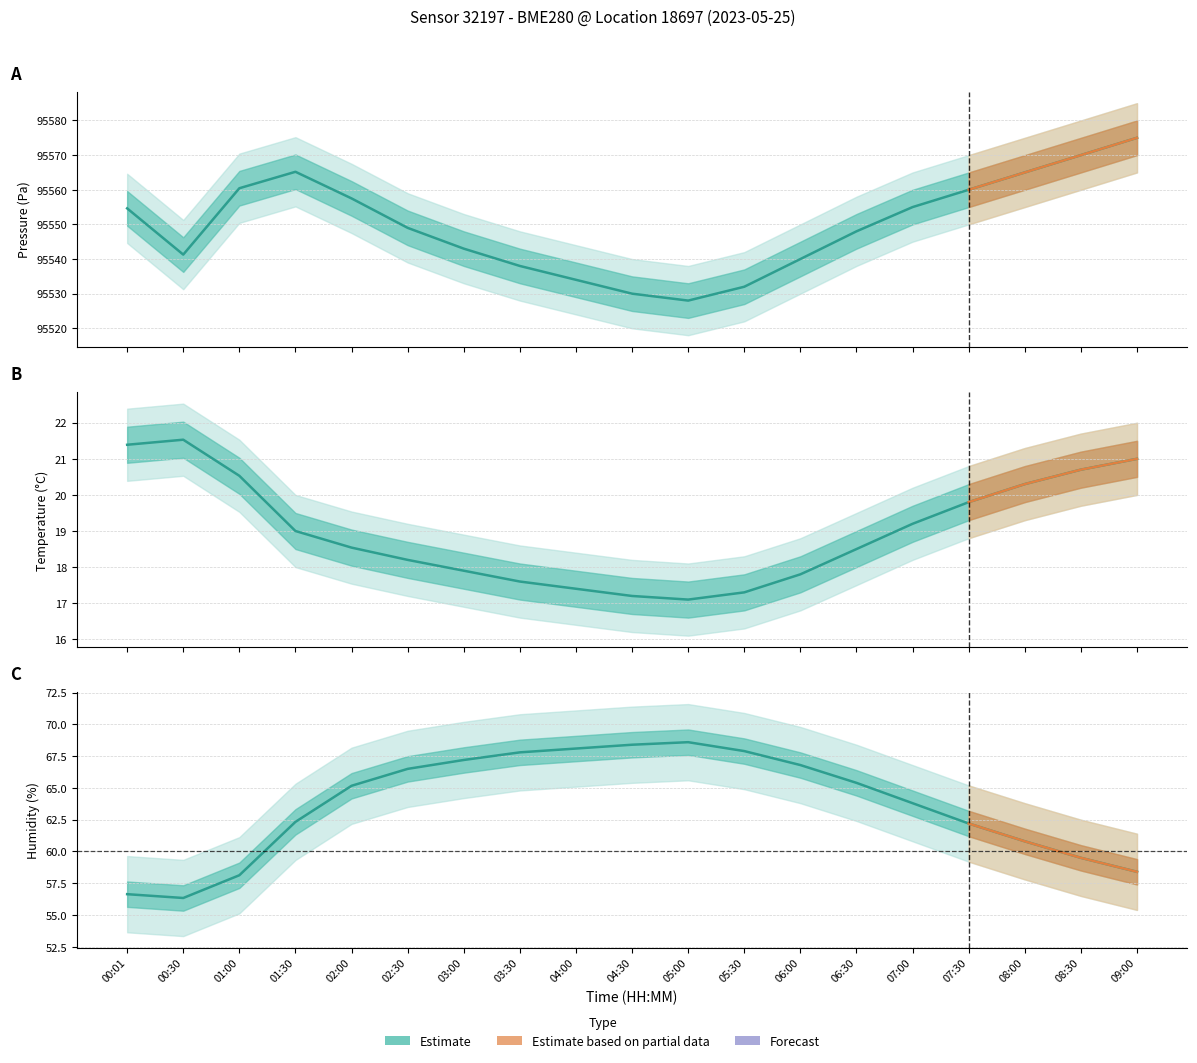

True or false: pressure and temperature cross at least once.

False